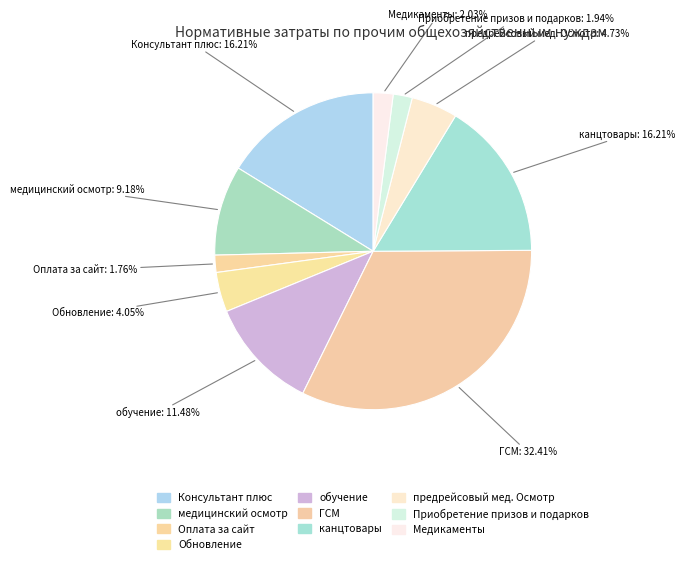

Count the number of slices in the pie.

10